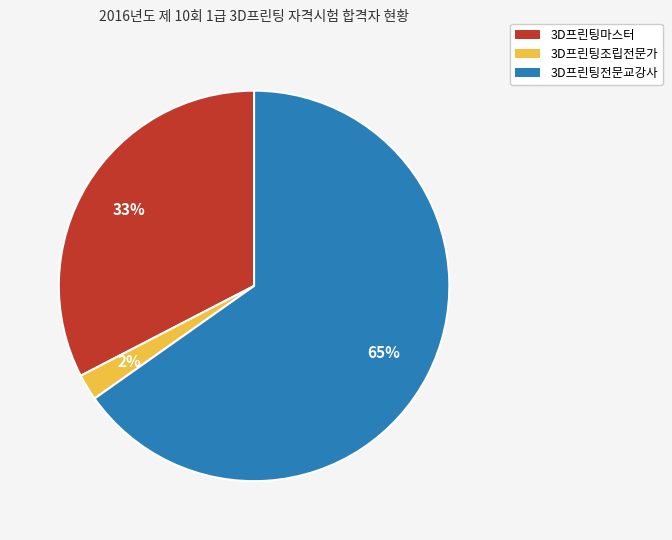

Which category has the biggest portion of the pie?

3D프린팅전문교강사